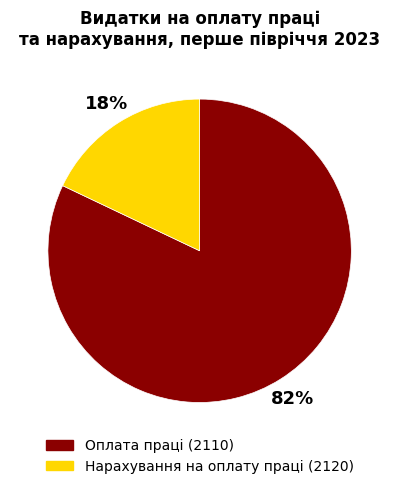

Count the number of slices in the pie.

2